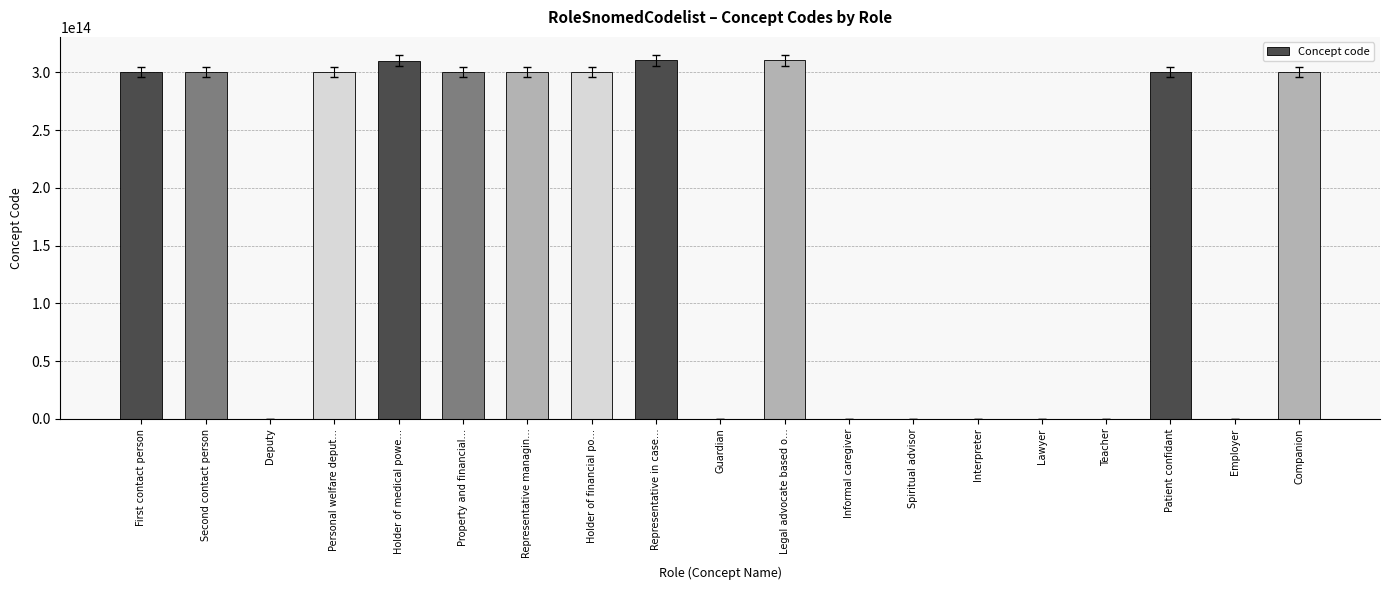

True or false: the data shows 130569748327019 at Legal advocate based o….

False